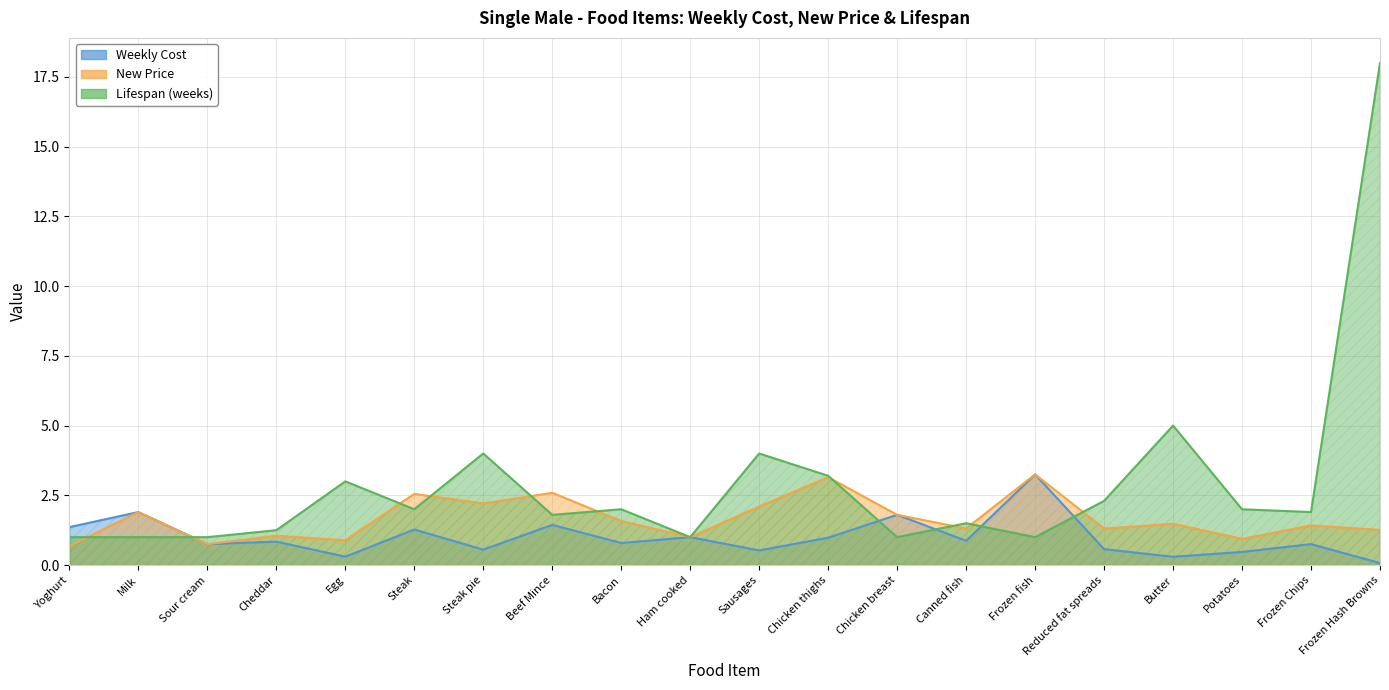

At Reduced fat spreads, list the series in order from largest to smallest.

Lifespan (weeks), New Price, Weekly Cost